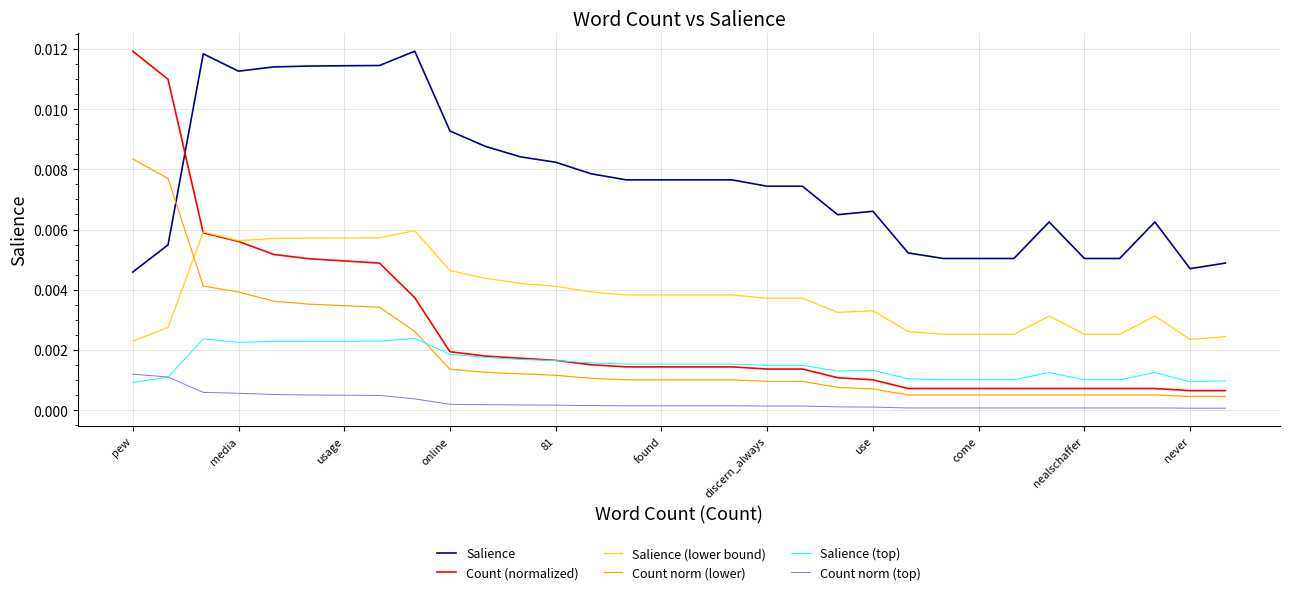

Is this an area chart (filled region under the line)?

No